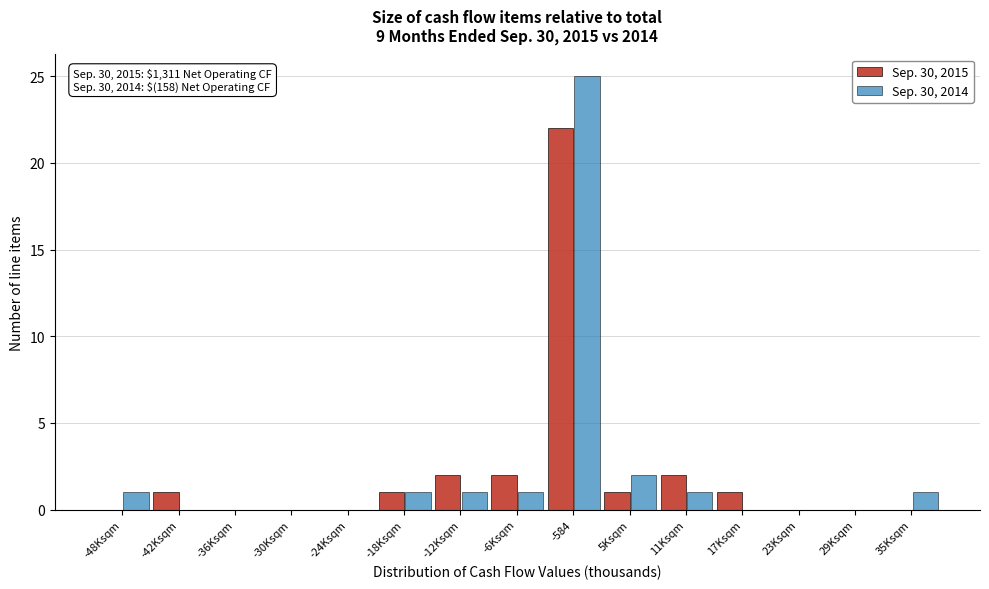

Reading left to right, transcribe all the data shown in this chart.

Sep. 30, 2015: -48Ksqm=0	-42Ksqm=1	-36Ksqm=0	-30Ksqm=0	-24Ksqm=0	-18Ksqm=1	-12Ksqm=2	-6Ksqm=2	-584=22	5Ksqm=1	11Ksqm=2	17Ksqm=1	23Ksqm=0	29Ksqm=0	35Ksqm=0
Sep. 30, 2014: -48Ksqm=1	-42Ksqm=0	-36Ksqm=0	-30Ksqm=0	-24Ksqm=0	-18Ksqm=1	-12Ksqm=1	-6Ksqm=1	-584=25	5Ksqm=2	11Ksqm=1	17Ksqm=0	23Ksqm=0	29Ksqm=0	35Ksqm=1